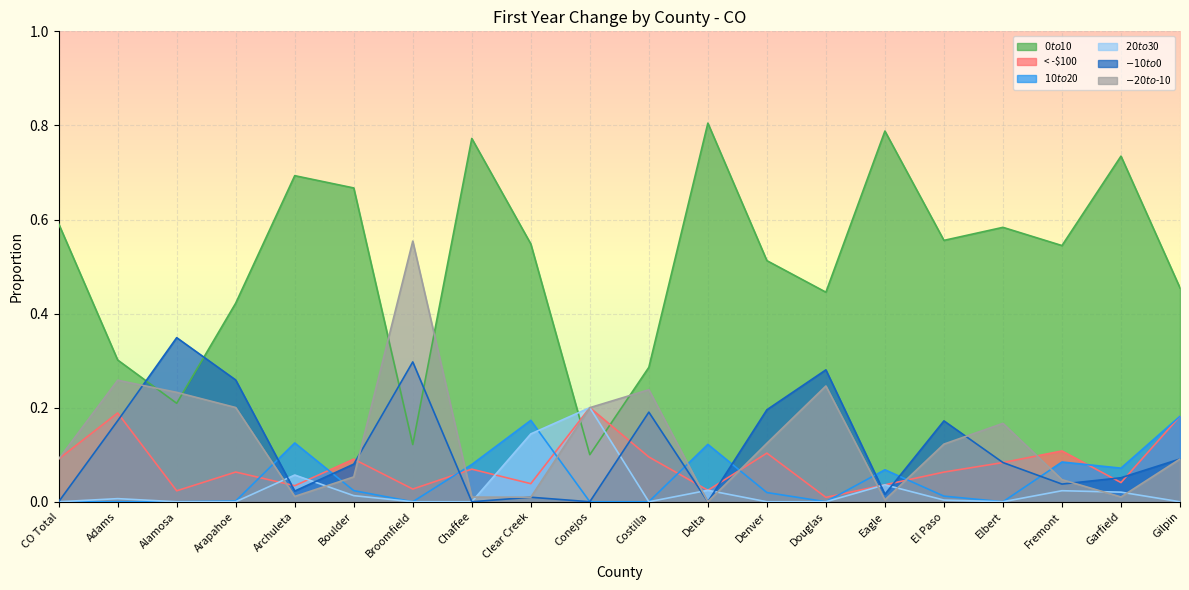

Reading right to left, extract all data points from this chart.

$0 to $10: 0.5	0.7	0.5	0.6	0.6	0.8	0.4	0.5	0.8	0.3	0.1	0.5	0.8	0.1	0.7	0.7	0.4	0.2	0.3	0.6
< -$100: 0.2	0.0	0.1	0.1	0.1	0.0	0.0	0.1	0.0	0.1	0.2	0.0	0.1	0.0	0.1	0.0	0.1	0.0	0.2	0.1
$10 to $20: 0.2	0.1	0.1	0.0	0.0	0.1	0.0	0.0	0.1	0.0	0.0	0.2	0.1	0.0	0.0	0.1	0.0	0.0	0.0	0.0
$20 to $30: 0.0	0.0	0.0	0.0	0.0	0.0	0.0	0.0	0.0	0.0	0.2	0.1	0.0	0.0	0.0	0.1	0.0	0.0	0.0	0.0
$-10 to $0: 0.1	0.1	0.0	0.1	0.2	0.0	0.3	0.2	0.0	0.2	0.0	0.0	0.0	0.3	0.1	0.0	0.3	0.3	0.2	0.0
$-20 to $-10: 0.1	0.0	0.0	0.2	0.1	0.0	0.2	0.1	0.0	0.2	0.2	0.0	0.0	0.6	0.1	0.0	0.2	0.2	0.3	0.1